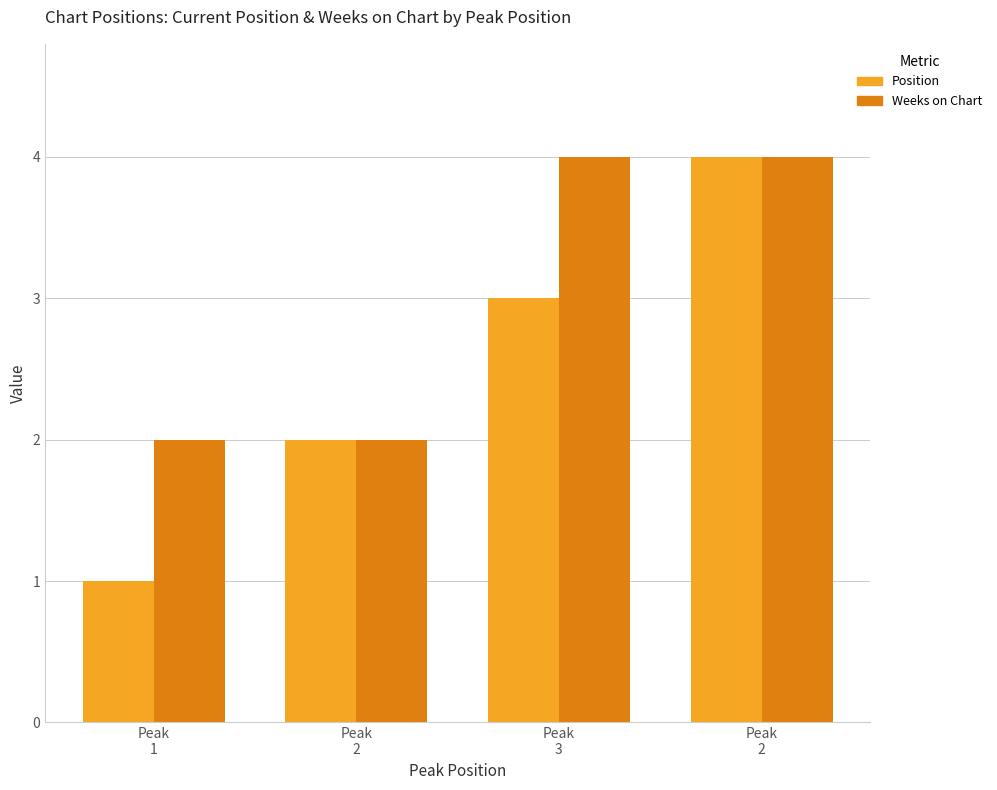

What is the average value of the Position series?

2